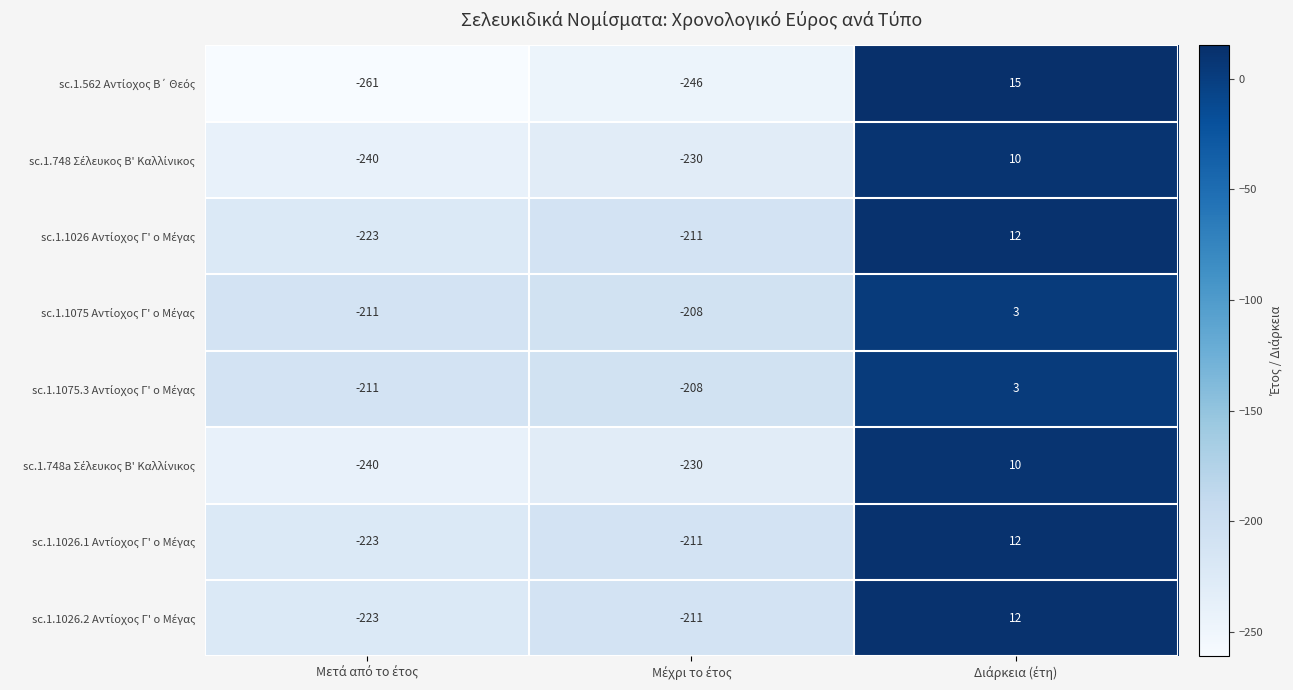

What is the maximum value shown in the chart?

15